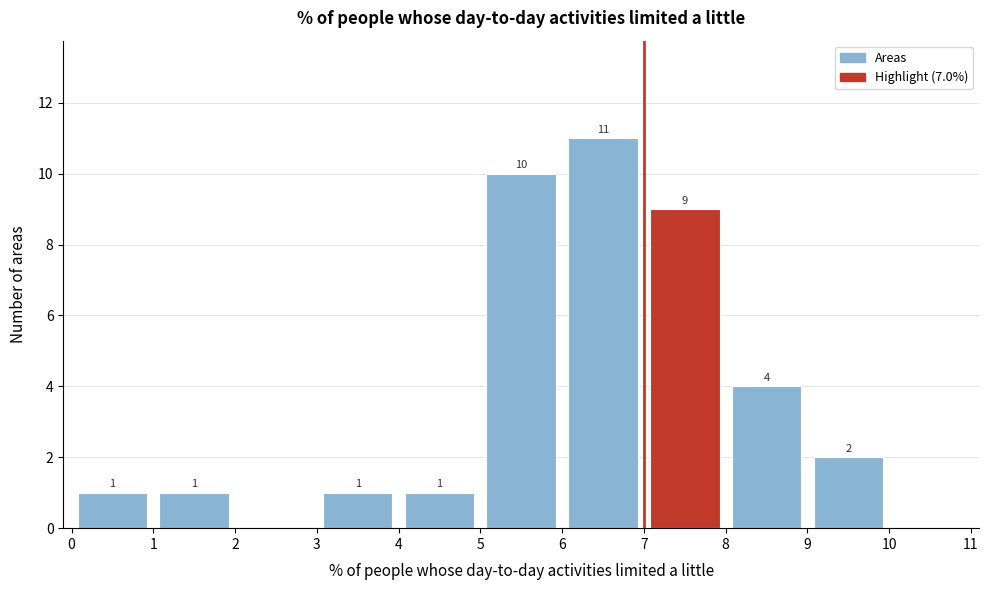

Which range on the x-axis has the tallest bar?

6 to 7